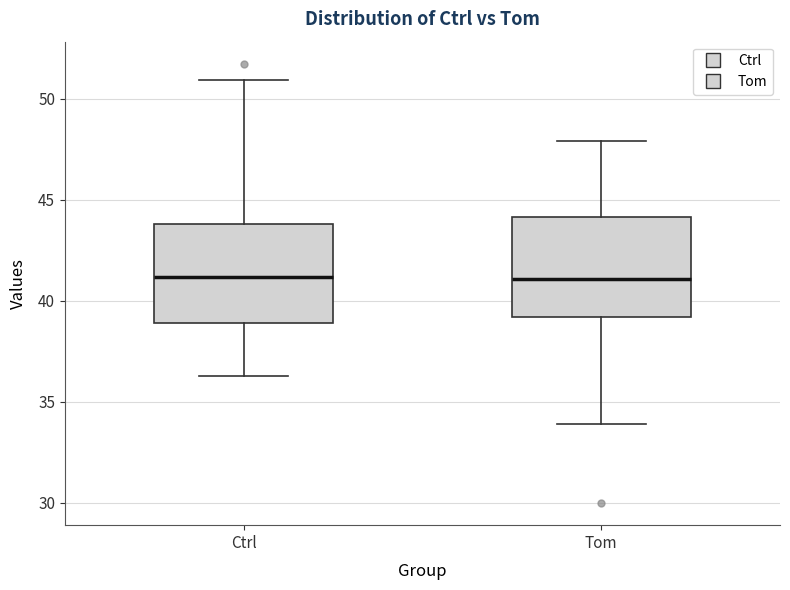

Where does the upper whisker of the box for Ctrl end on the y-axis? The values are not printed on the chart, so give them approximately, as read against the axis.

51